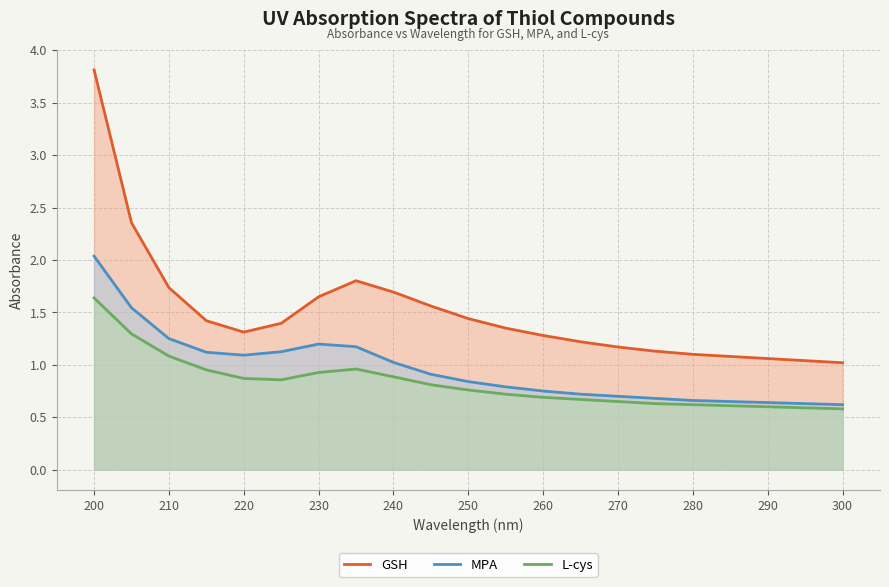

True or false: GSH and MPA cross at least once.

False